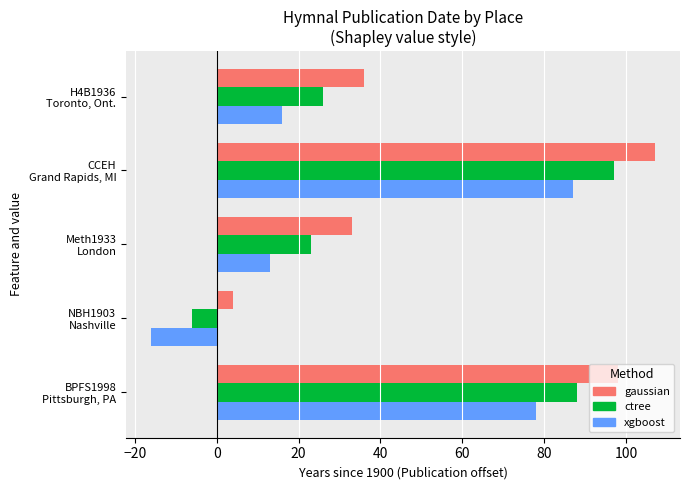

Which series has the largest total across all categories?

gaussian